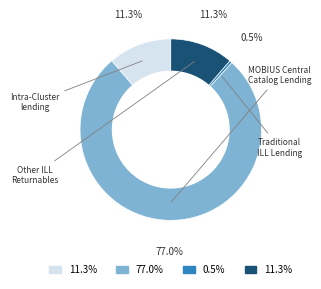

How many slices are in this pie chart?

4